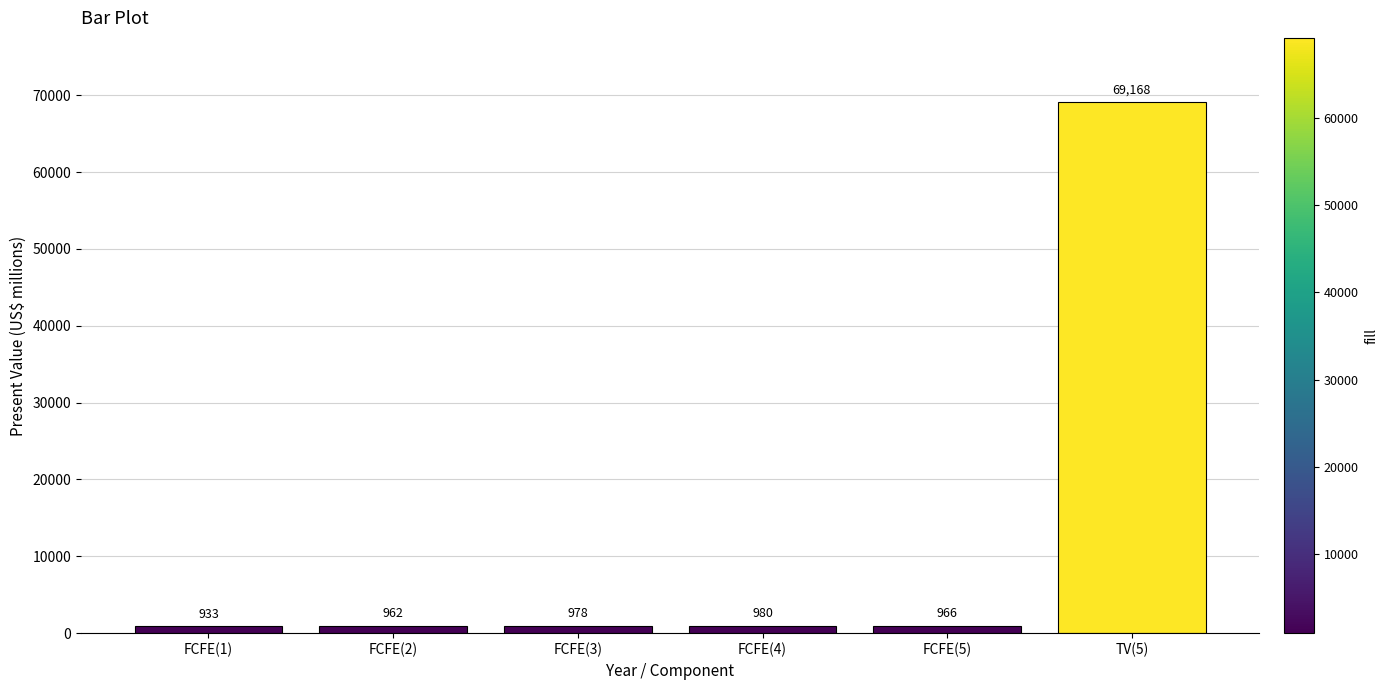

What is the smallest value displayed?

933